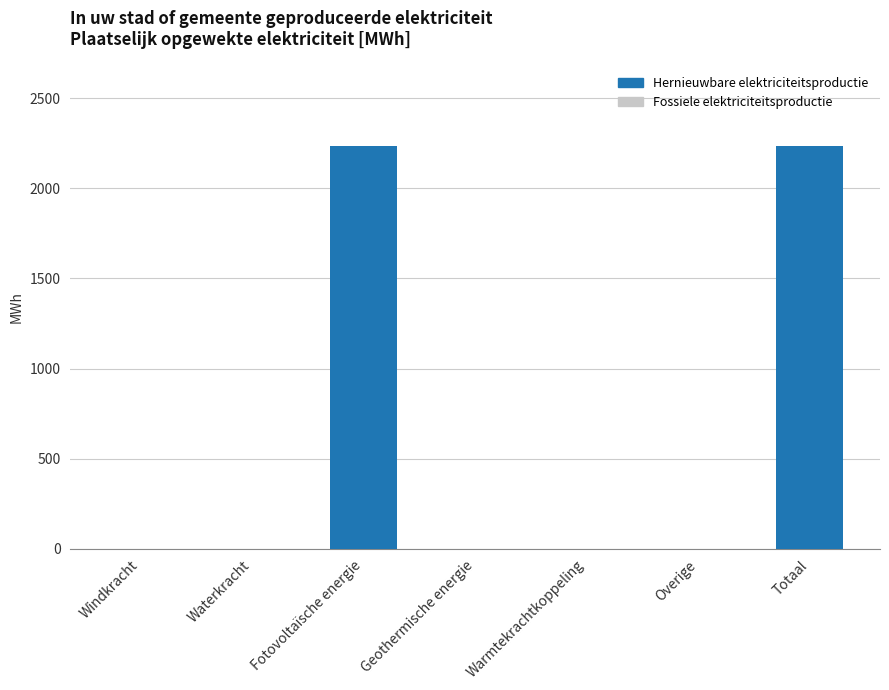

Rank the series by their average value, from highest to lowest.

Hernieuwbare elektriciteitsproductie, Fossiele elektriciteitsproductie